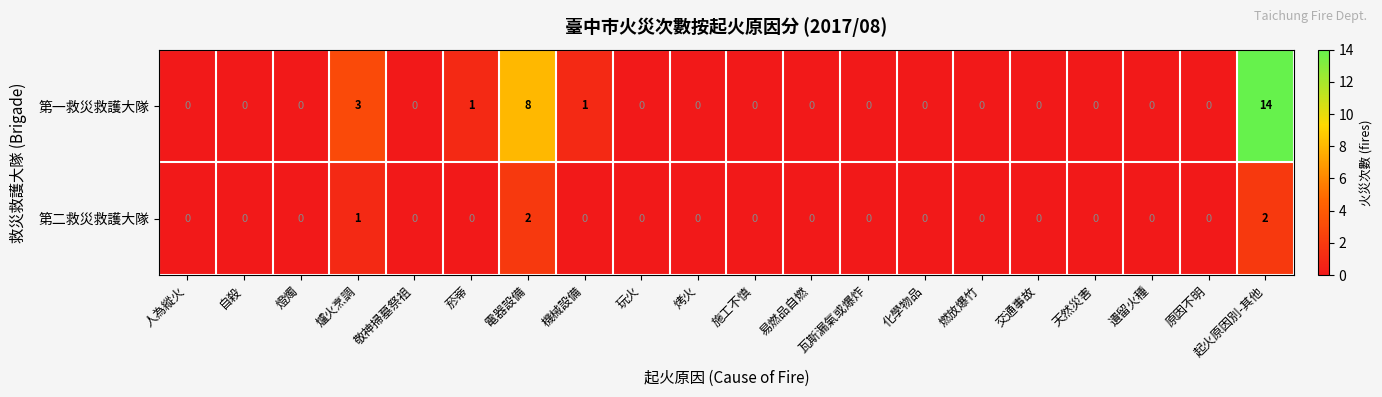

Which series has the largest total across all categories?

第一救災救護大隊